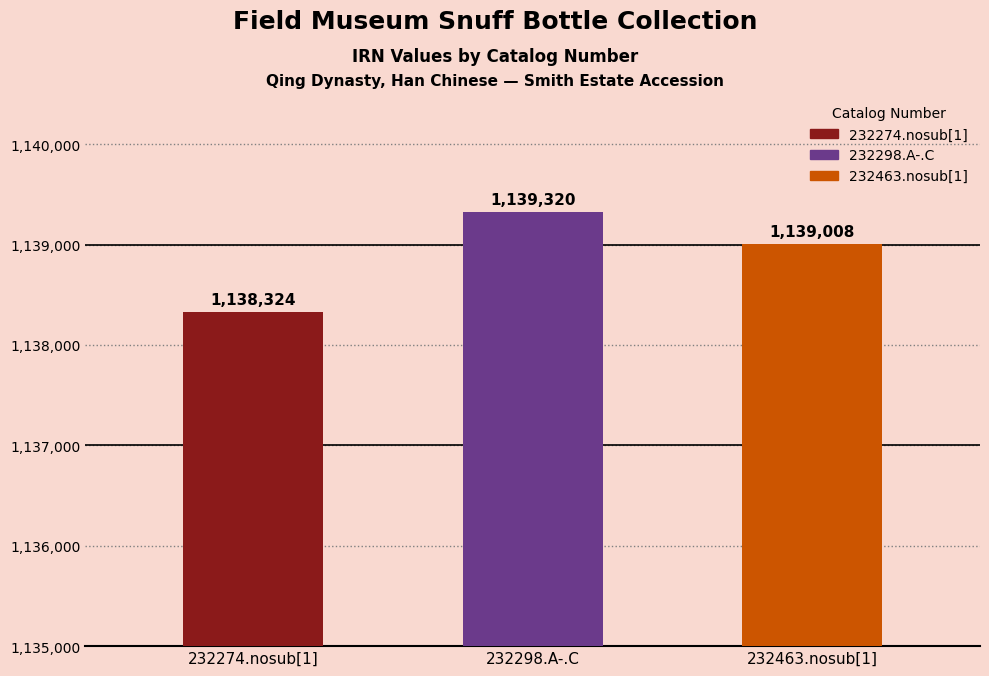

What is the label of the 1st bar from the right?

232463.nosub[1]